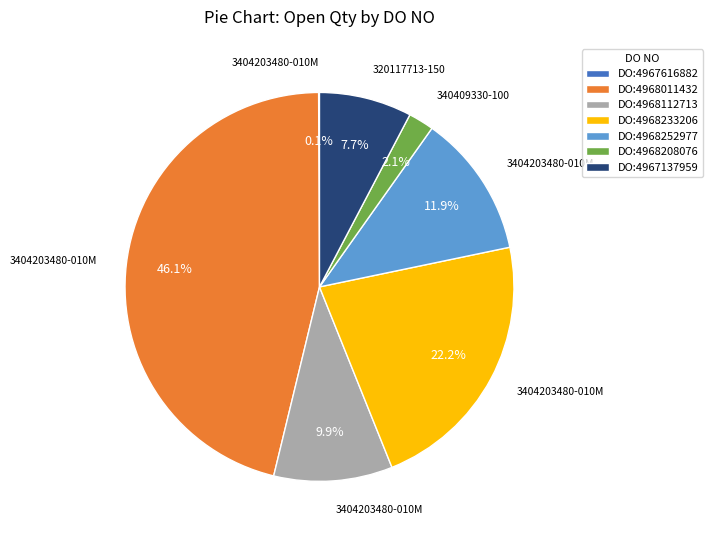

Between DO:4968233206 and DO:4968112713, which is larger?

DO:4968233206